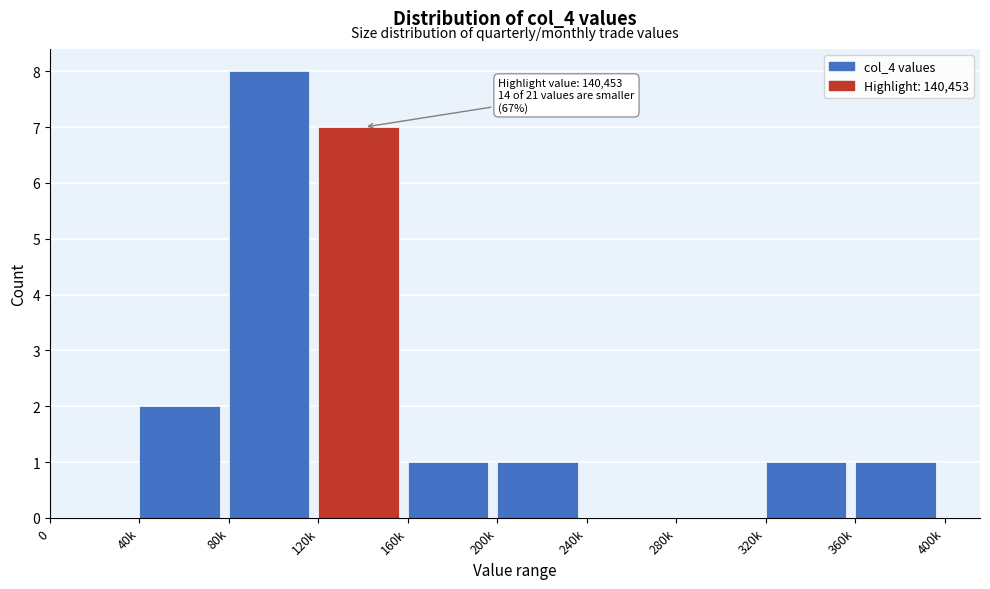

Reading right to left, transcribe all the data shown in this chart.

360k=1	320k=1	280k=0	240k=0	200k=1	160k=1	120k=7	80k=8	40k=2	0=0